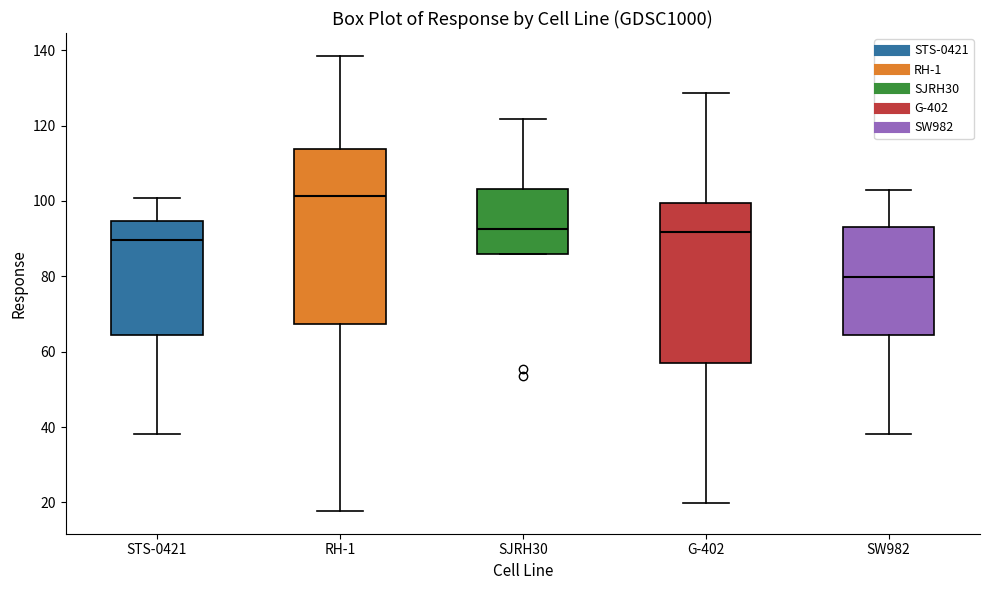

Where does the upper whisker of the box for SJRH30 end on the y-axis? The values are not printed on the chart, so give them approximately, as read against the axis.

122